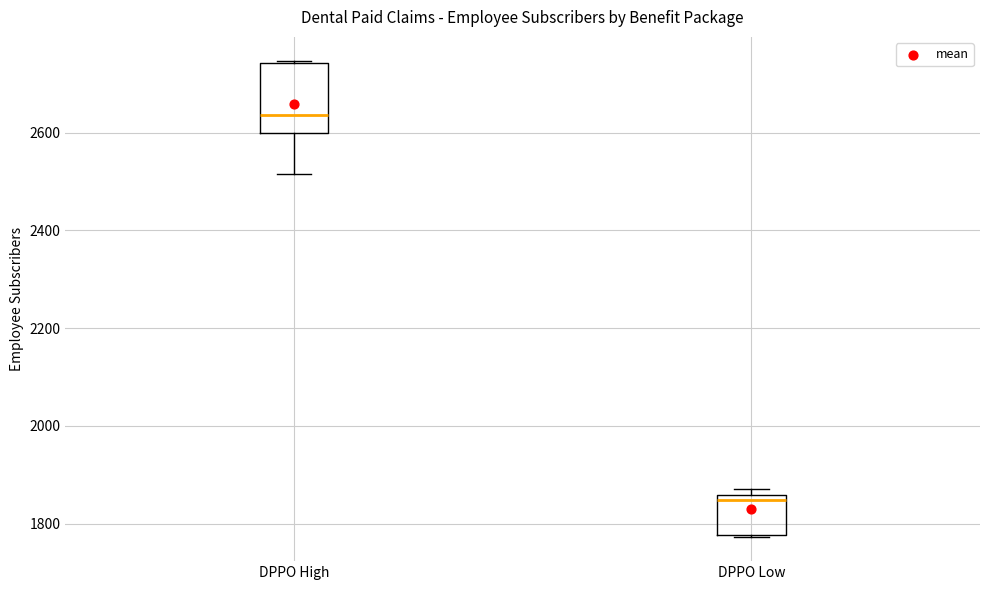

Reading left to right, read every box against the y-axis: the position of its median line, the range the box covers, and the ends of its whiskers. The values are not printed on the chart, so give them approximately, as read against the axis.

DPPO High: median 2640, box 2600 to 2740, whiskers 2520 to 2740
DPPO Low: median 1840, box 1780 to 1860, whiskers 1780 to 1880